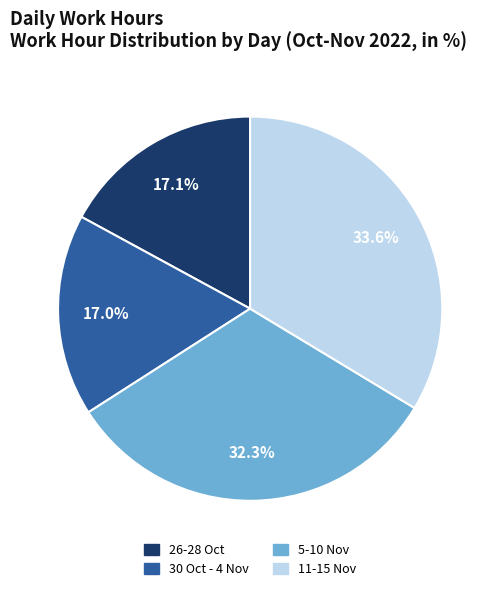

Is there any slice that represents more than half of the pie?

No